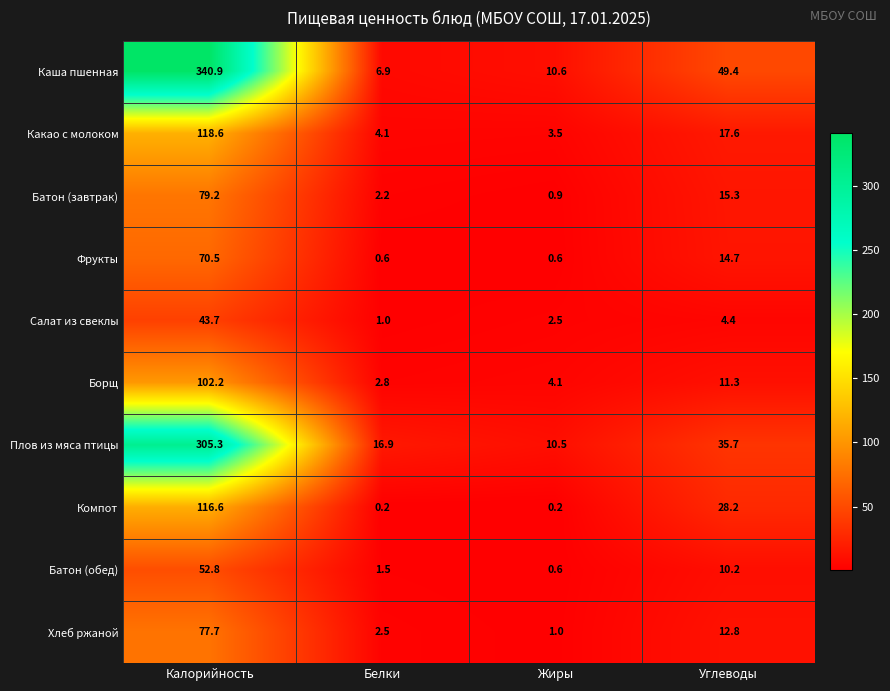

Rank the series by their maximum value, from highest to lowest.

Каша пшенная, Плов из мяса птицы, Какао с молоком, Компот, Борщ, Батон (завтрак), Хлеб ржаной, Фрукты, Батон (обед), Салат из свеклы